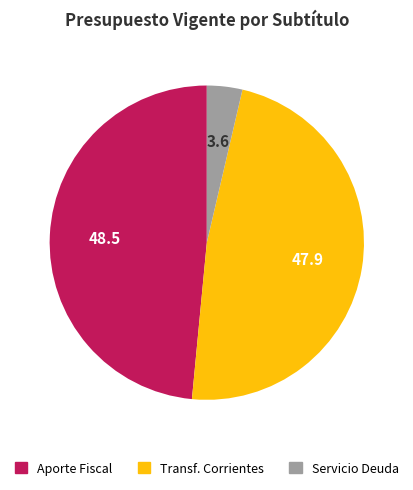

Is there any slice that represents more than half of the pie?

No